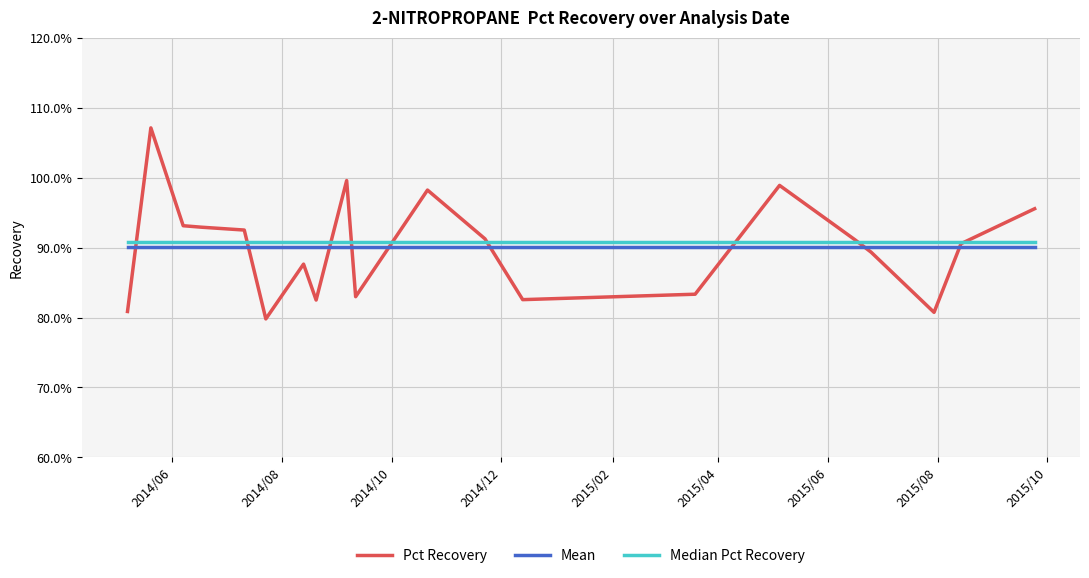

Which series ends up on top after the final intersection of Median Pct Recovery and Pct Recovery?

Pct Recovery